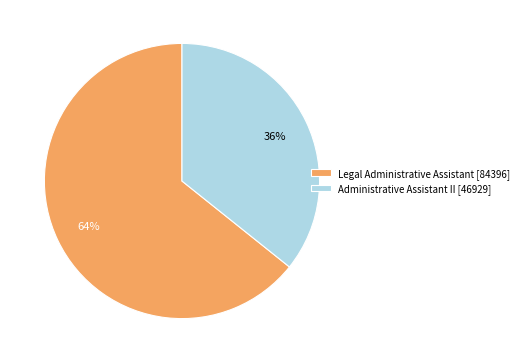

Do Administrative Assistant II and Legal Administrative Assistant together represent more than half of the pie?

Yes